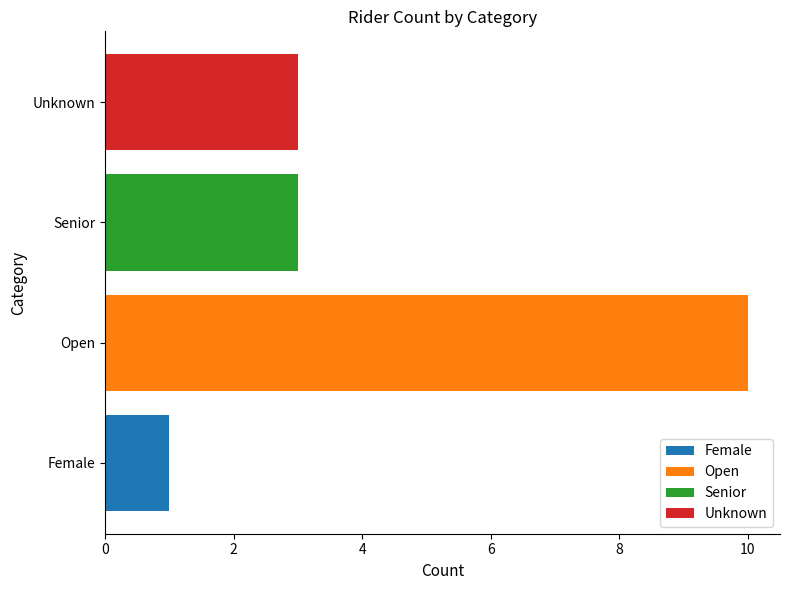

Reading left to right, transcribe all the data shown in this chart.

1	10	3	3